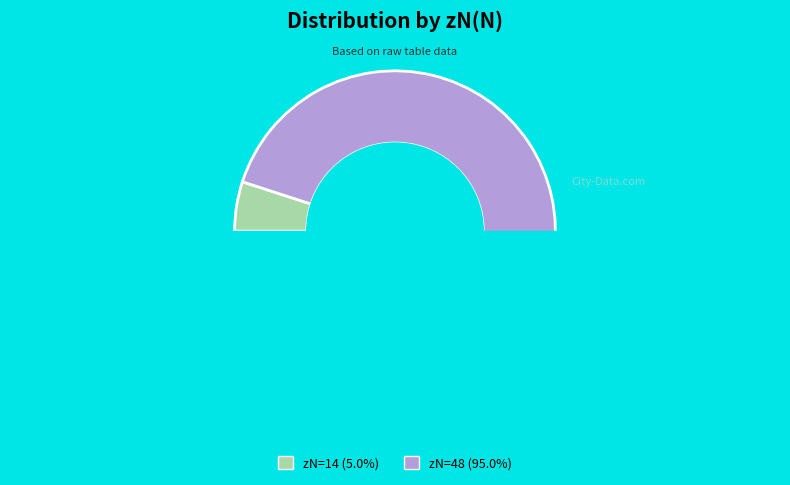

Between 14 and 48, which is larger?

48